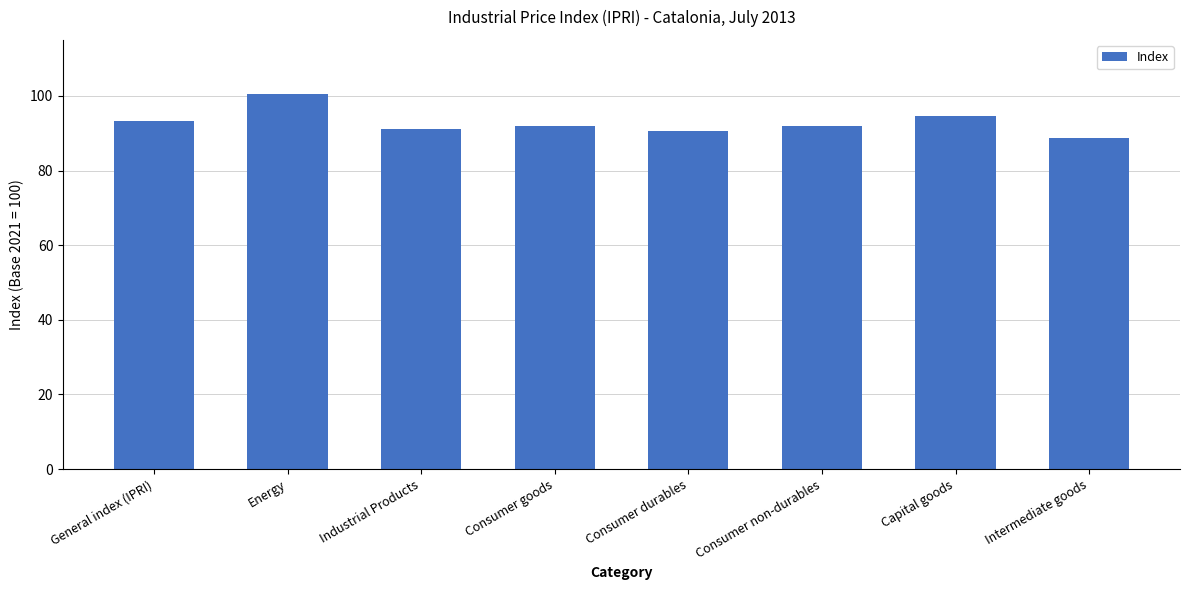

What is the greatest value displayed?

100.4